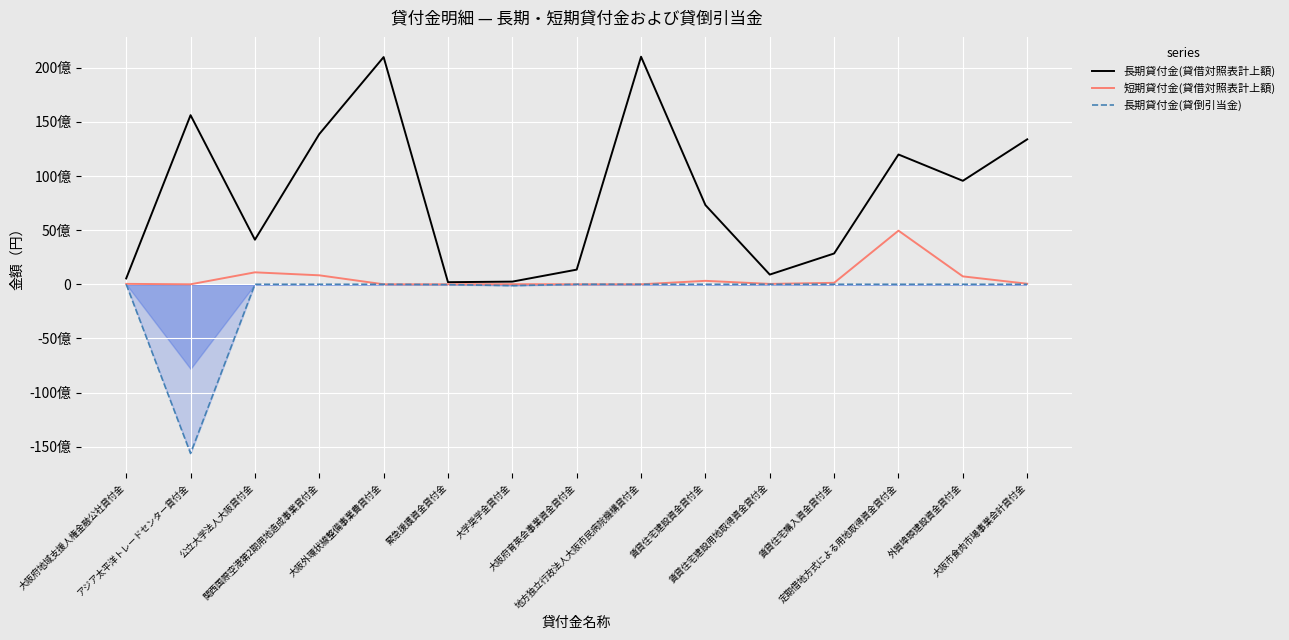

Does the chart display data point markers on the line(s)?

No